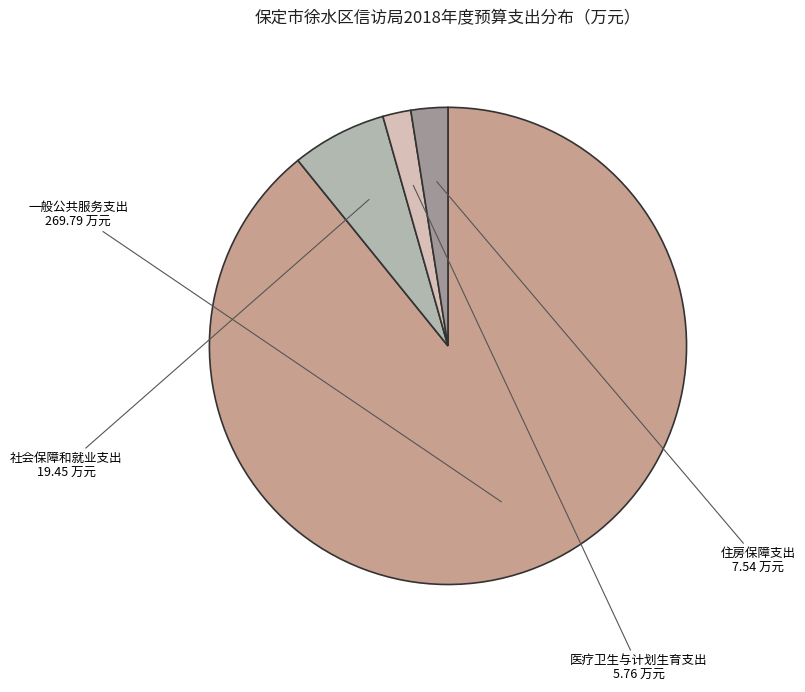

The 医疗卫生与计划生育支出 slice represents 2% of the pie. True or false?

True